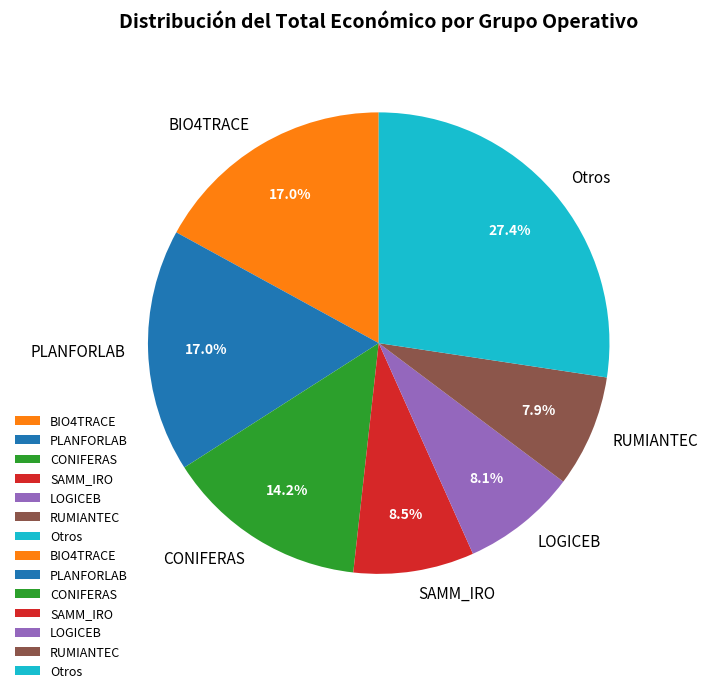

What is the largest slice in the pie chart?

Otros